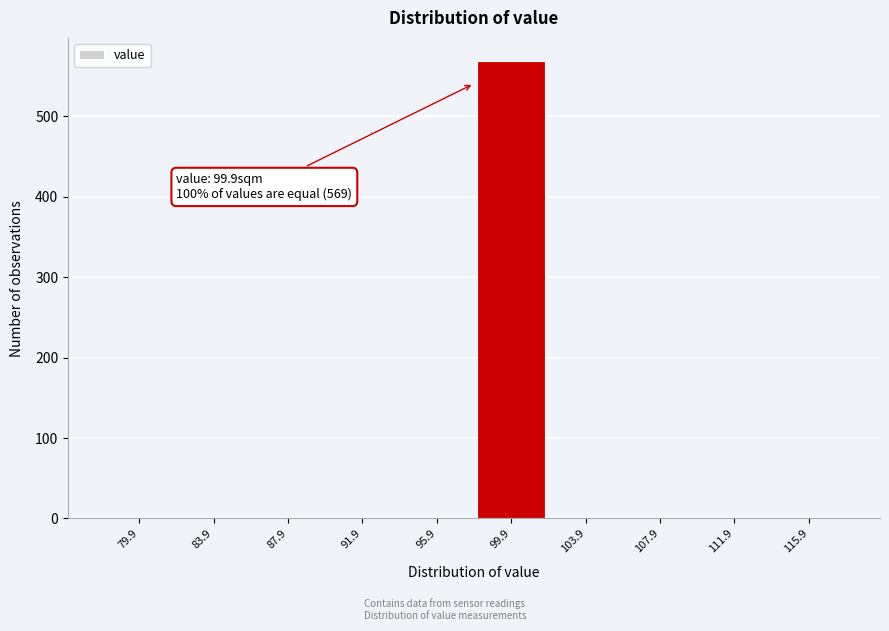

Reading left to right, list all the values displayed in this chart.

79.9=0	83.9=0	87.9=0	91.9=0	95.9=0	99.9=569	103.9=0	107.9=0	111.9=0	115.9=0